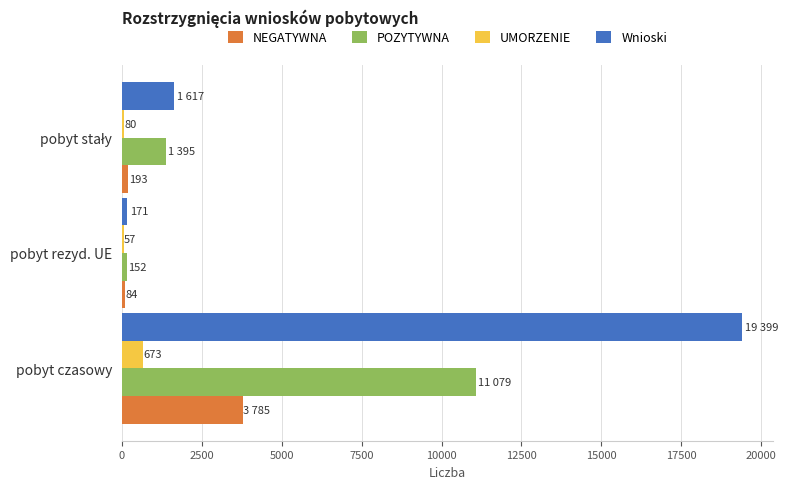

What value does the Wnioski series have at pobyt czasowy, to the nearest 100?

19400